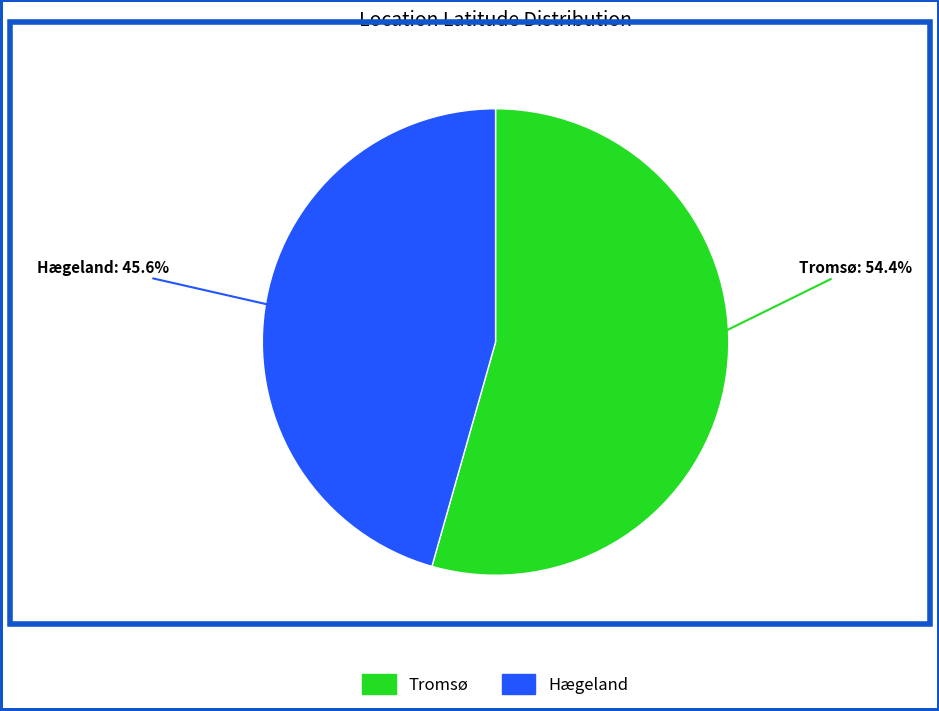

What percentage do Hægeland and Tromsø together represent?

100.0%